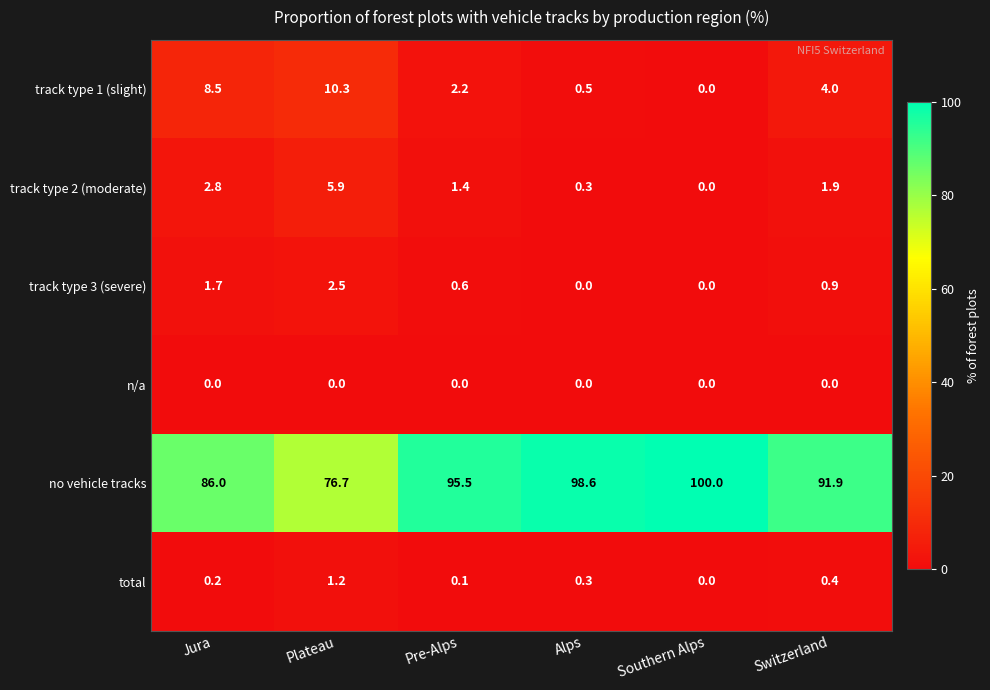

At which label does no vehicle tracks first exceed 95?

Pre-Alps